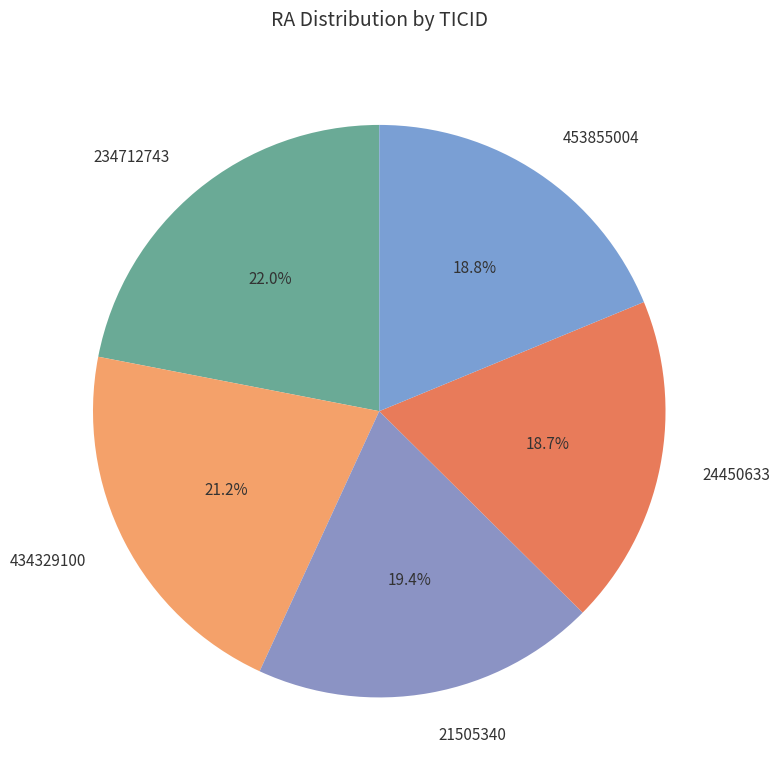

To the nearest percent, what is the difference between the 234712743 and 434329100 slice percentages?

1%